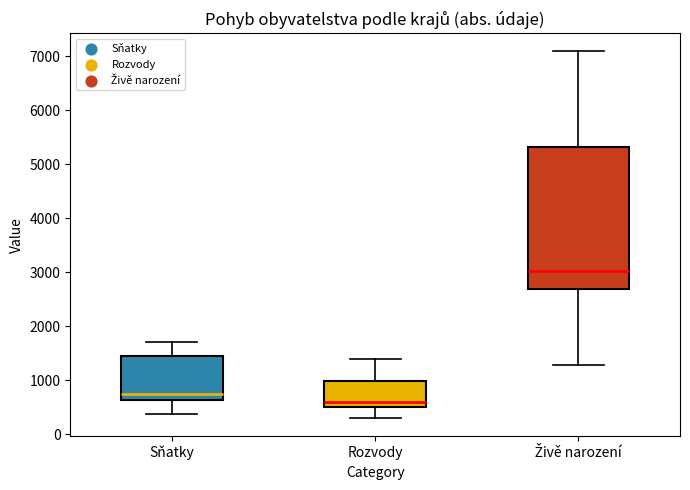

Which box has the highest median line?

Živě narození